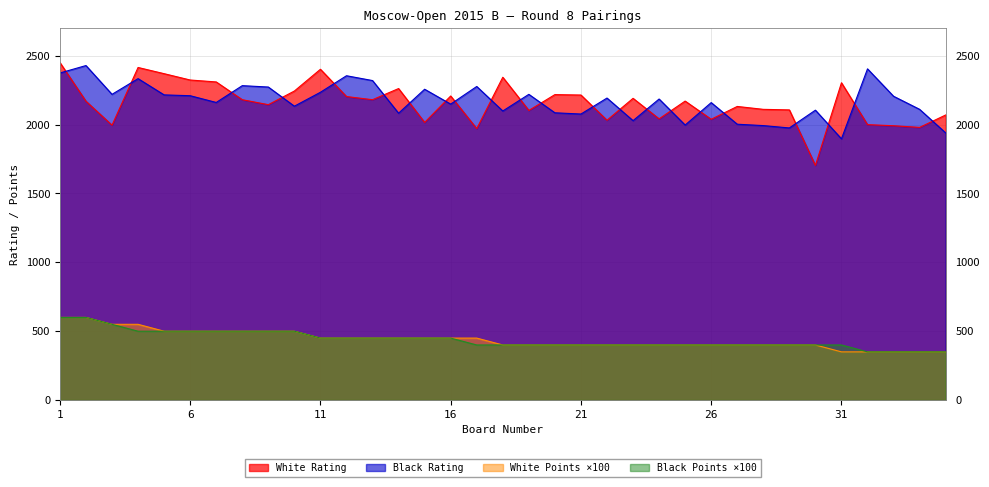

Does the chart have visible grid lines?

Yes